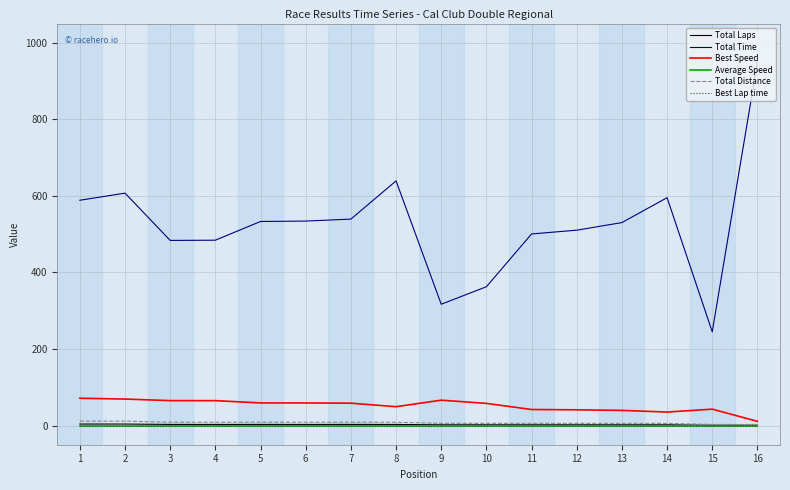

What is the total value across all series at 2?

692.0